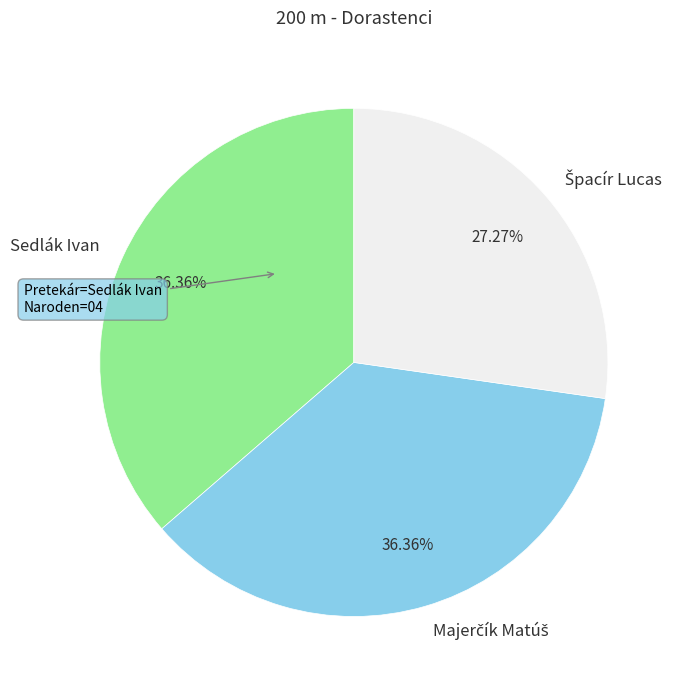

Does Sedlák Ivan represent more than half of the total?

No